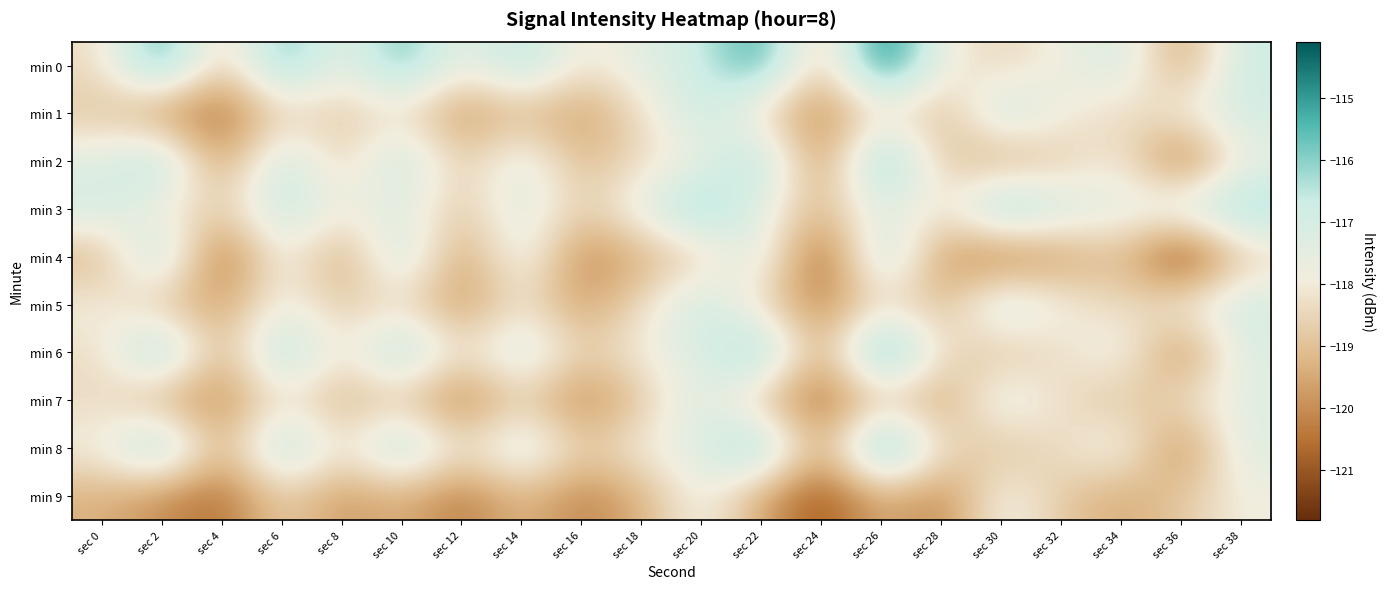

What is the total value across all series at sec 26?

-1166.6